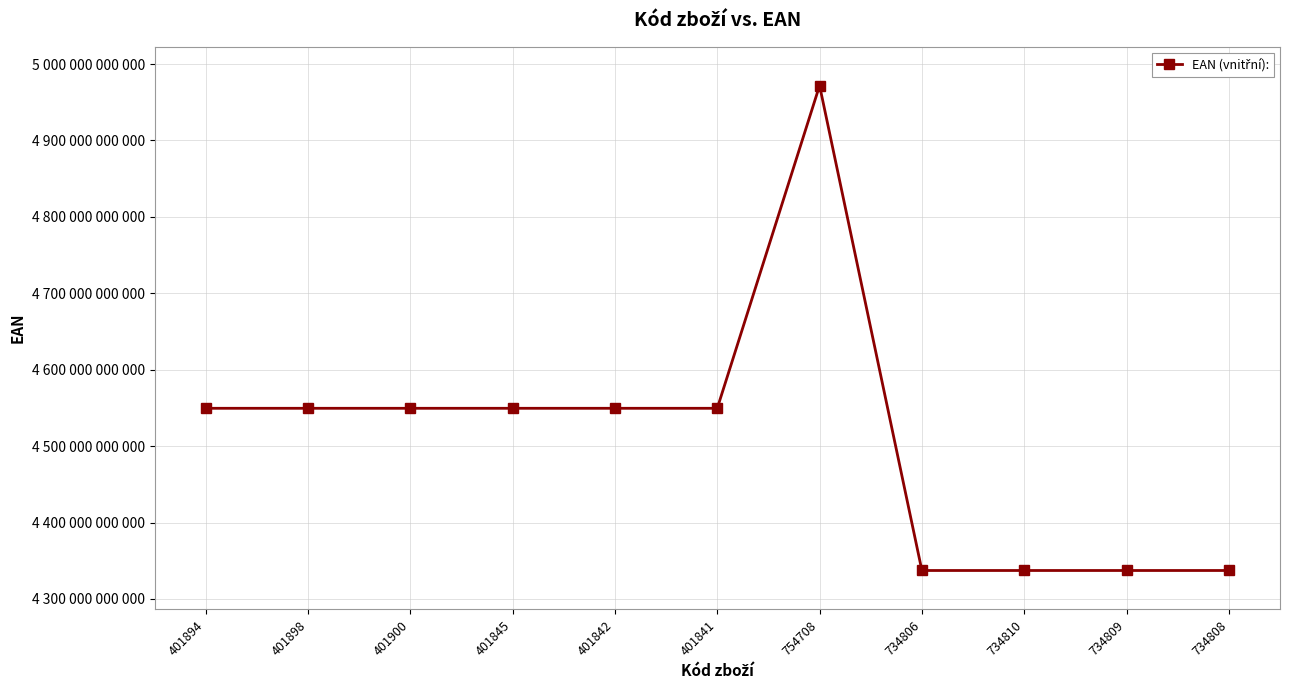

Where is the first local maximum?

401845